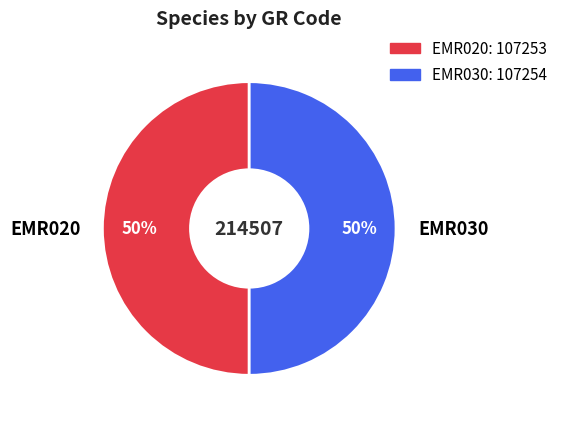

To the nearest percent, what portion does EMR020 represent?

50%